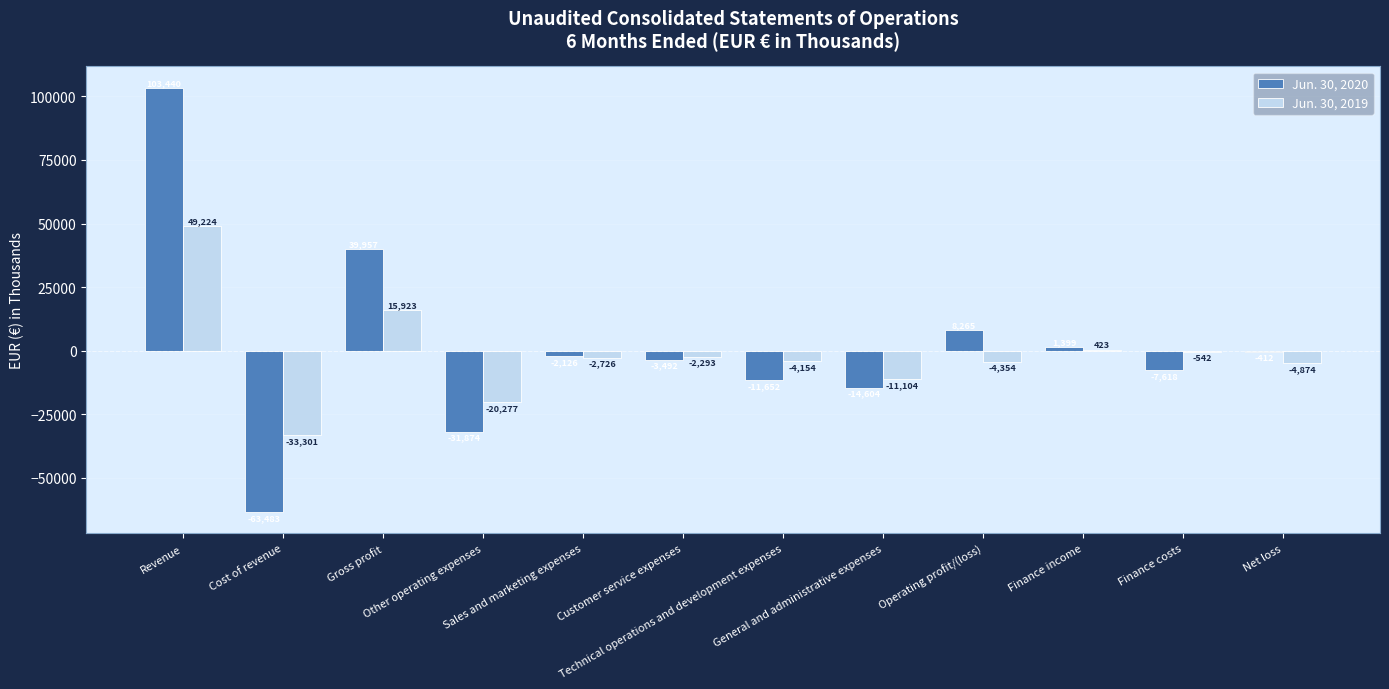

What is the greatest value displayed?

103440